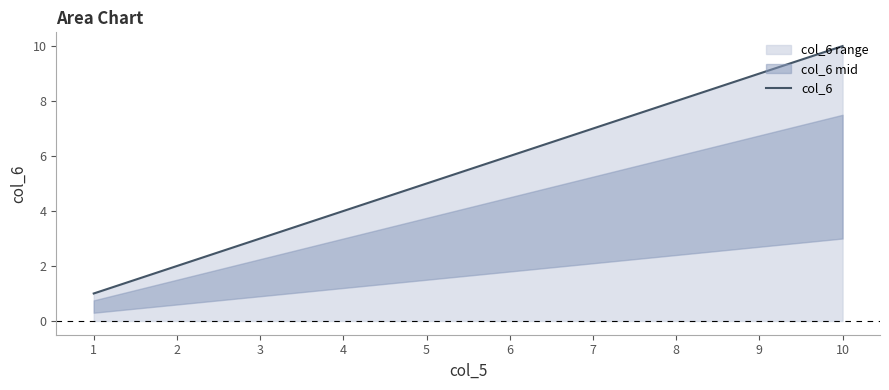

What is the change in value from 8 to 5?

-3